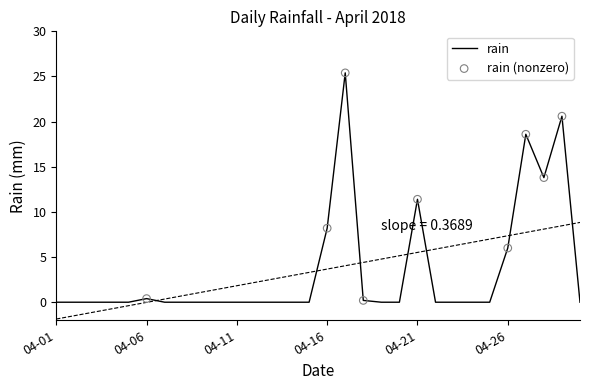

At which label is rain closest to 12?

04-21